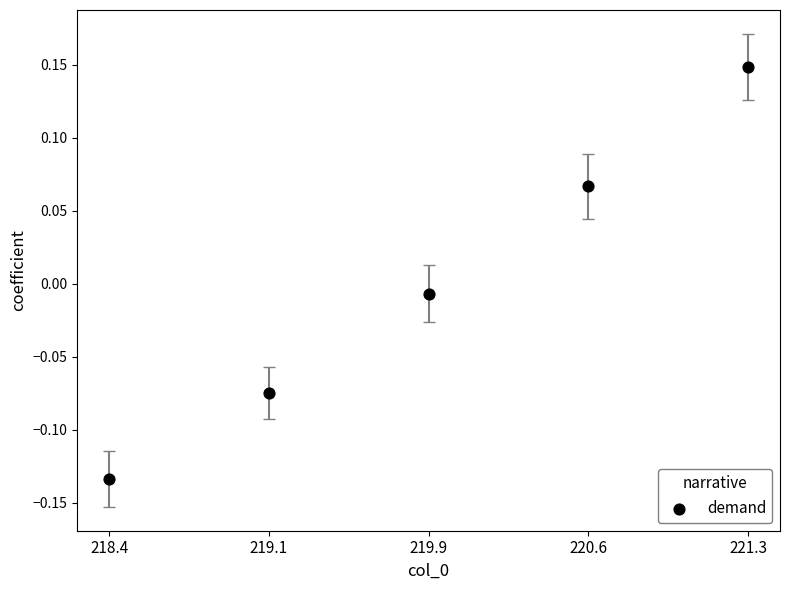

What is the range of Y values (max minus min)?

0.3